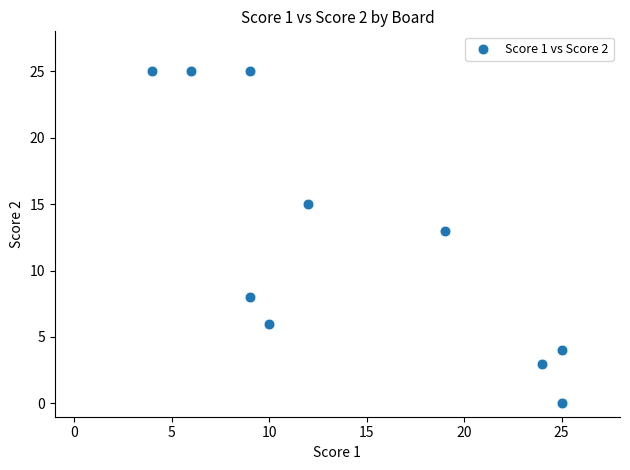

What Y value in the scatter plot is closest to 12?

13